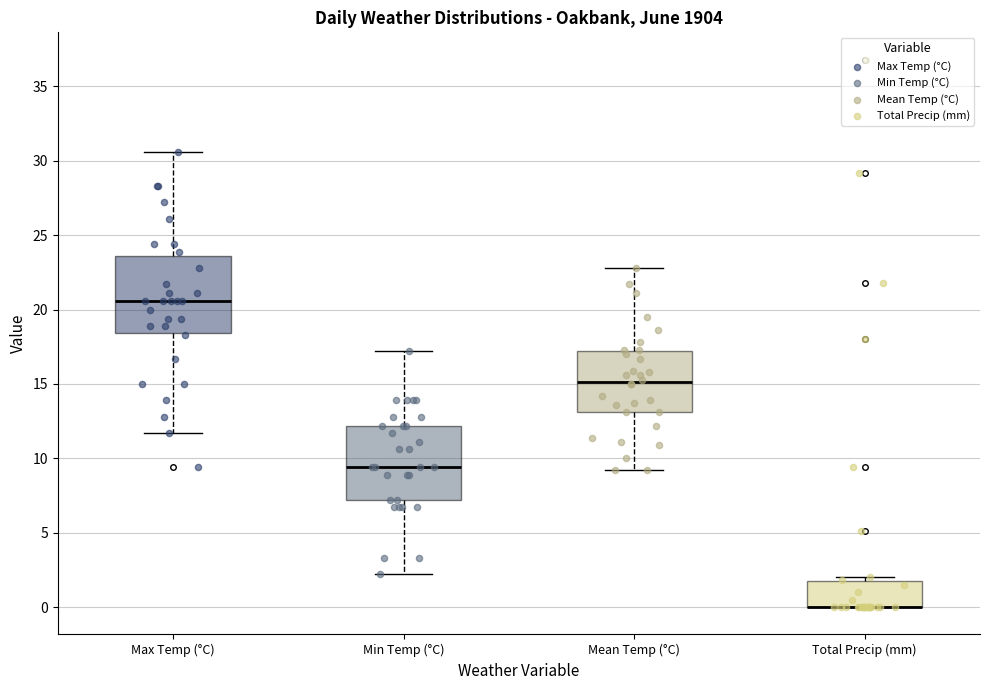

Where is the upper edge of the box for Total Precip (mm) on the y-axis? The values are not printed on the chart, so give them approximately, as read against the axis.

1.5